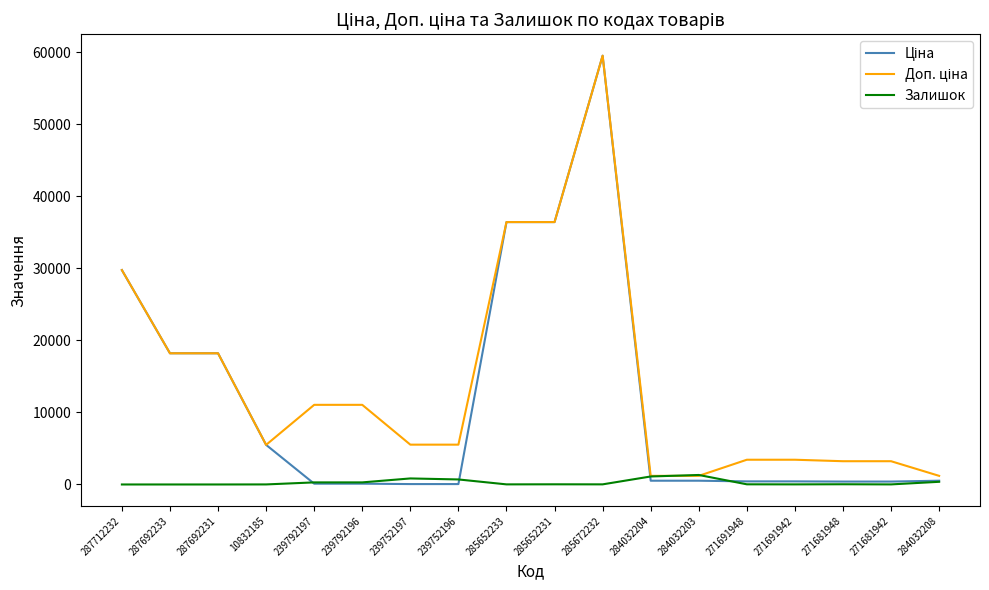

At which category is the sum across all series the highest?

285672232